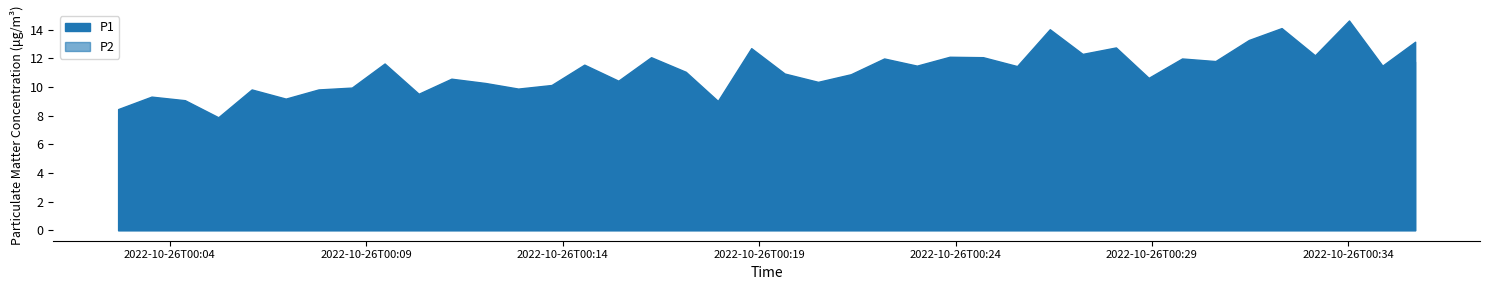

At which category does the chart reach its peak across all series?

2022-10-26T00:34:01